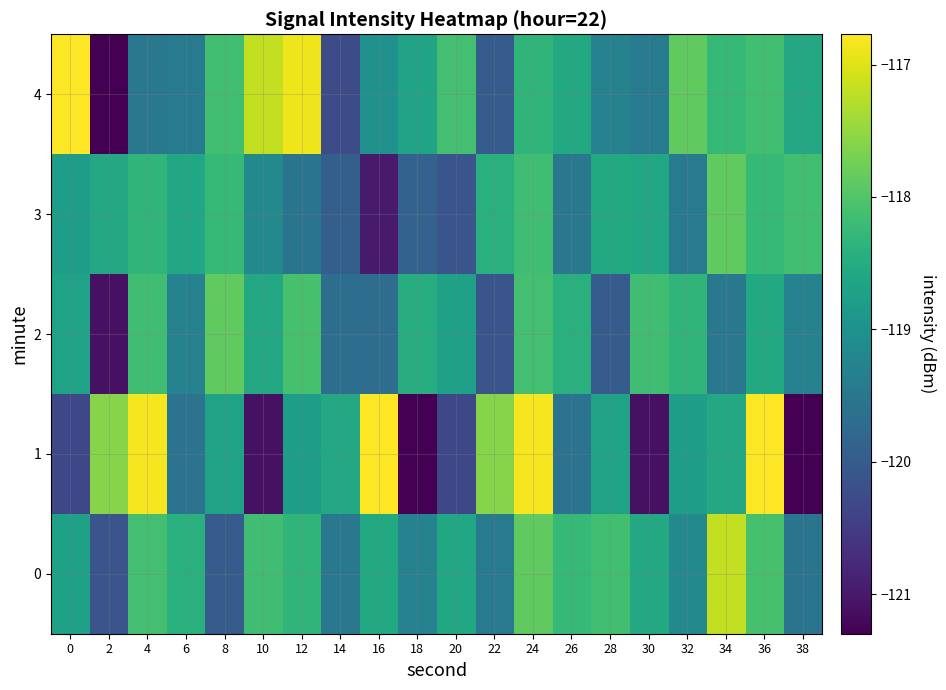

What is the difference between the highest and lowest values at 14?

1.7